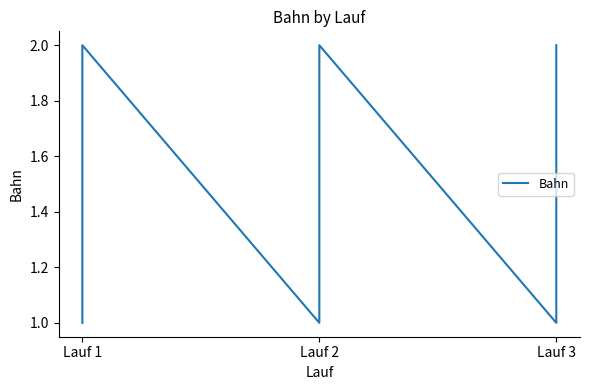

Which label corresponds to the smallest value in the chart?

Lauf 1